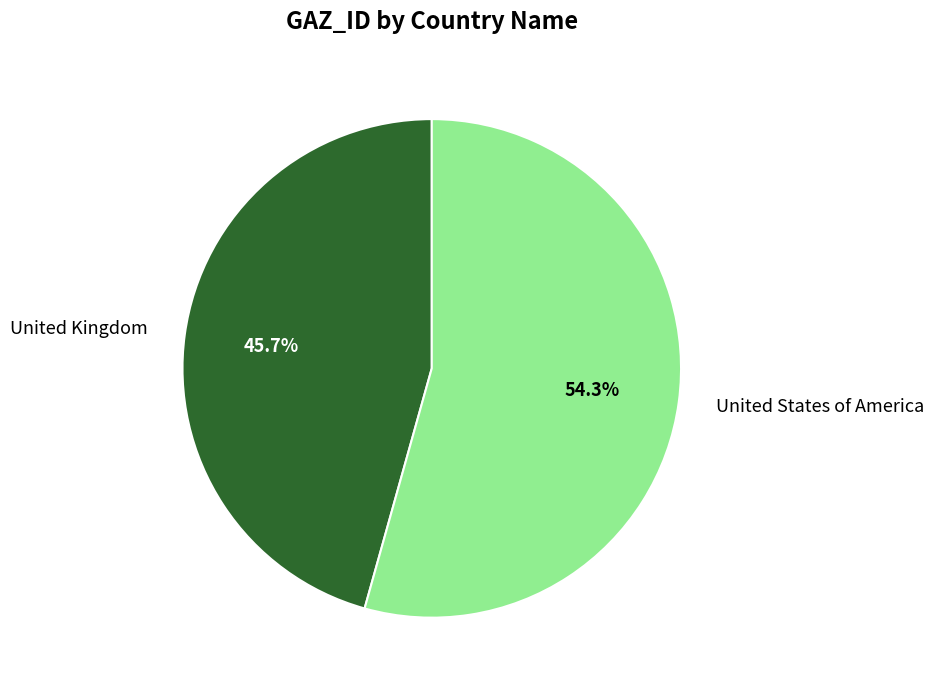

What is the smallest slice in the pie chart?

United Kingdom